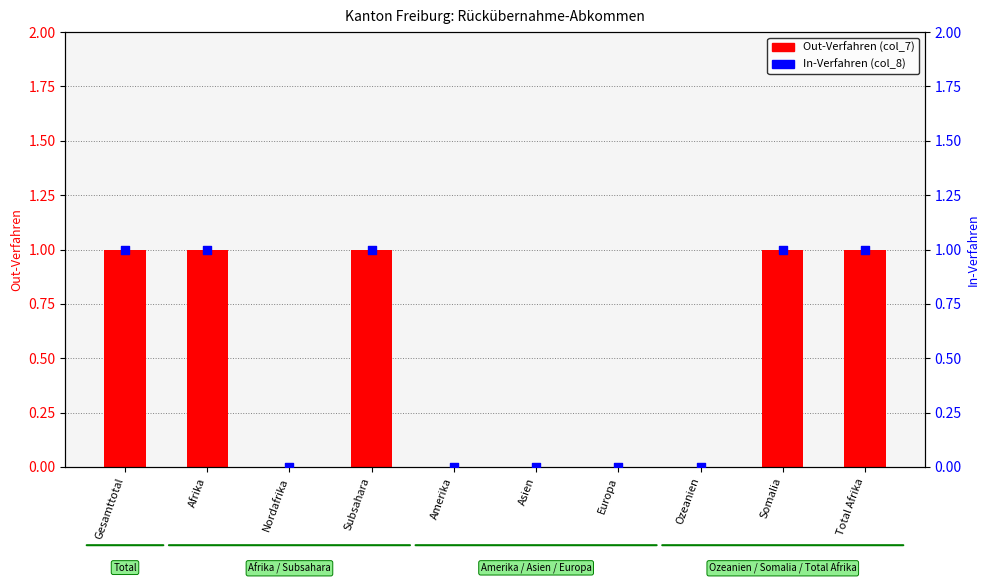

At which category is the sum across all series the highest?

Gesamttotal